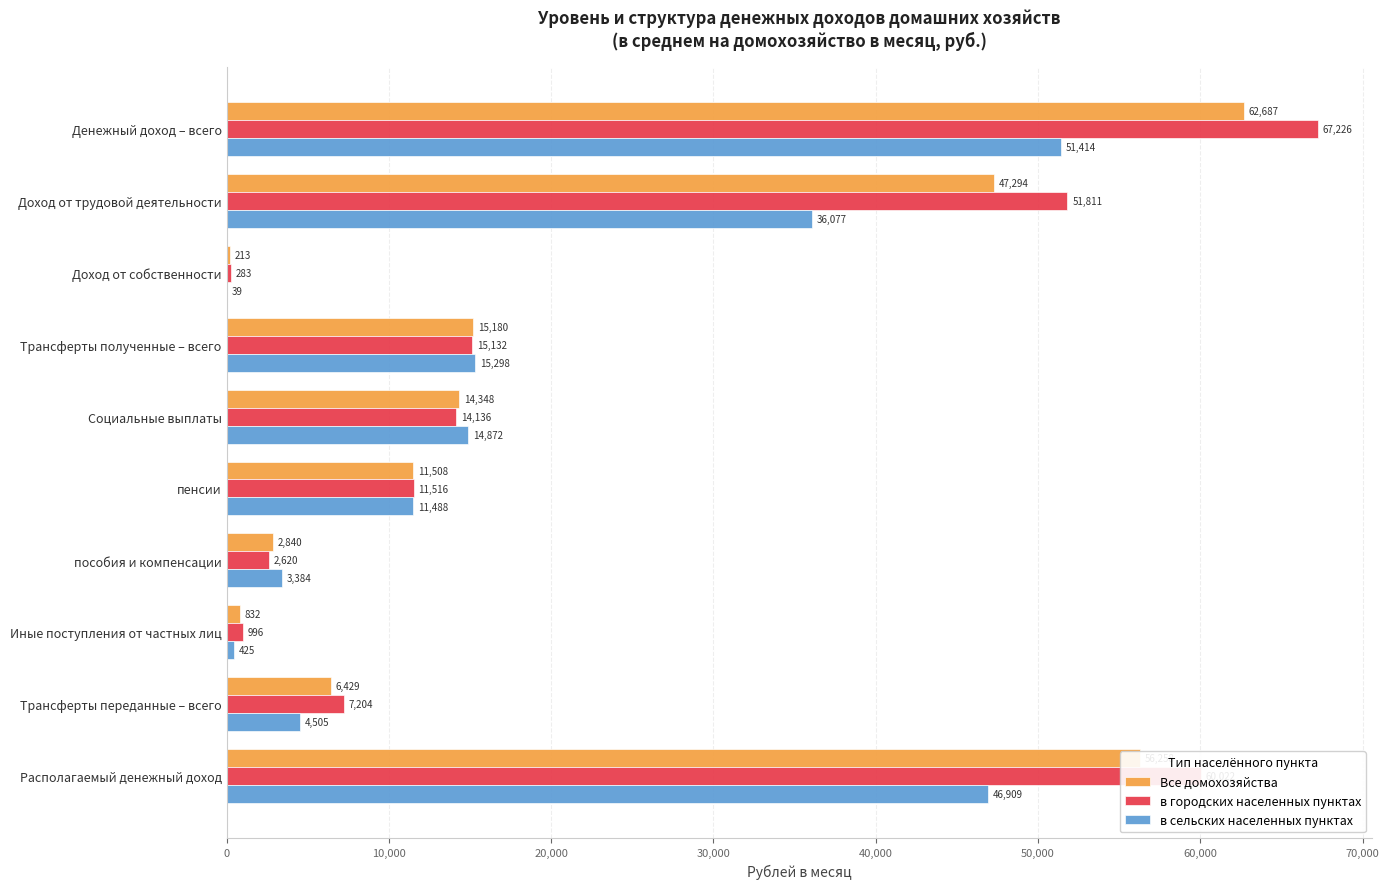

Is the value of Все домохозяйства at Денежный доход – всего greater than the value of в городских населенных пунктах at Располагаемый денежный доход?

Yes